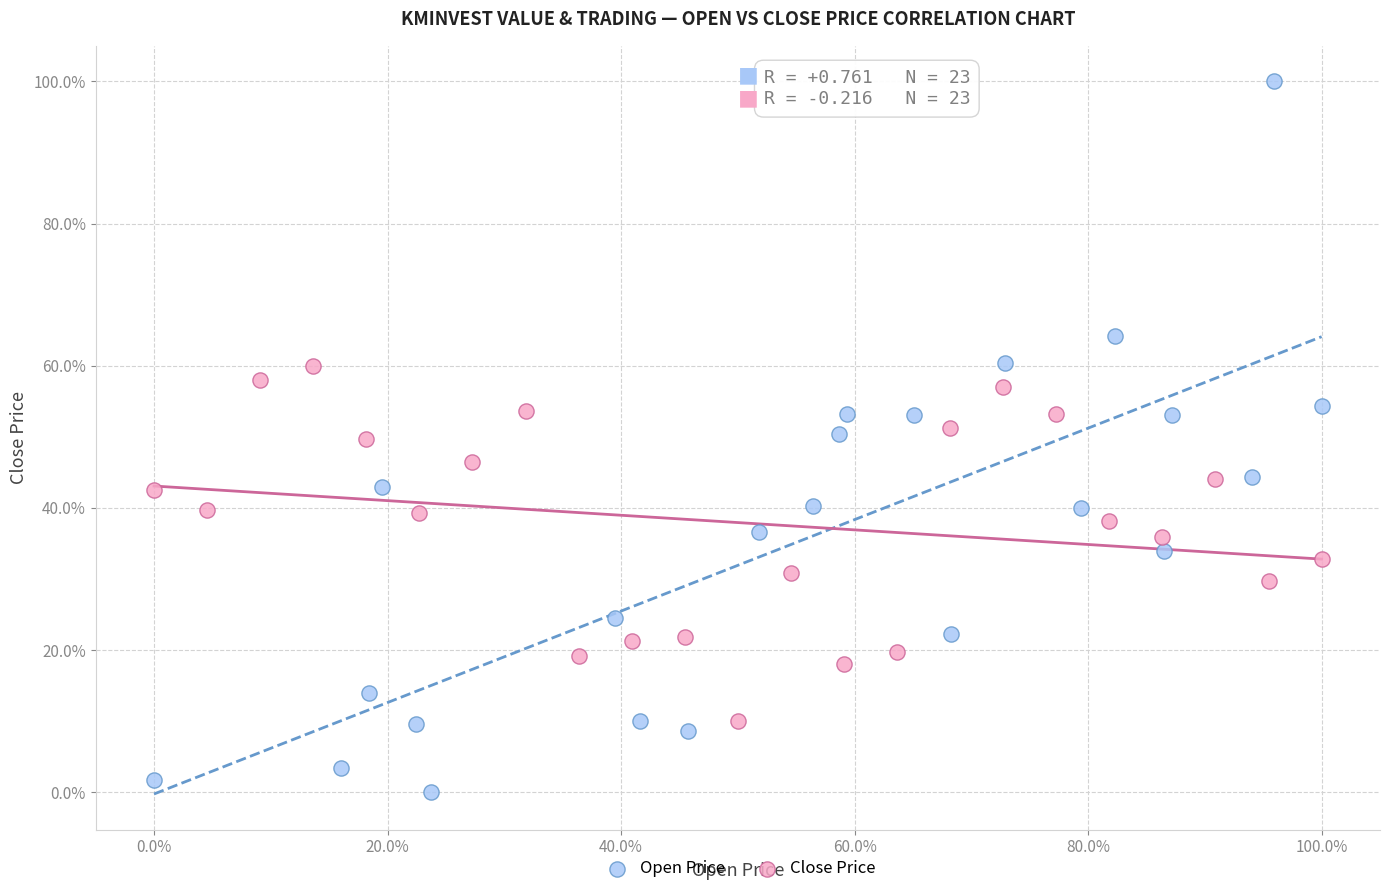

Which series reaches the minimum Y coordinate?

Open Price